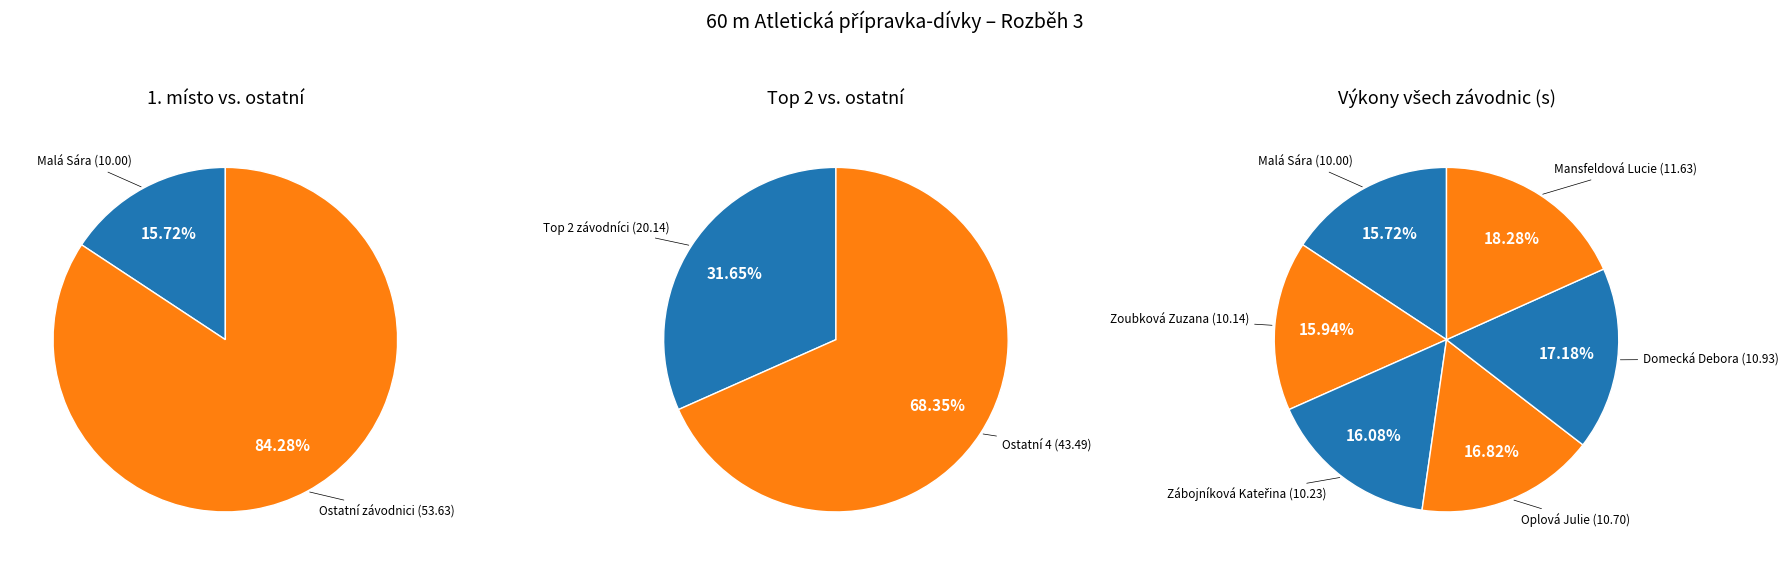

How many slices are in this pie chart?

6